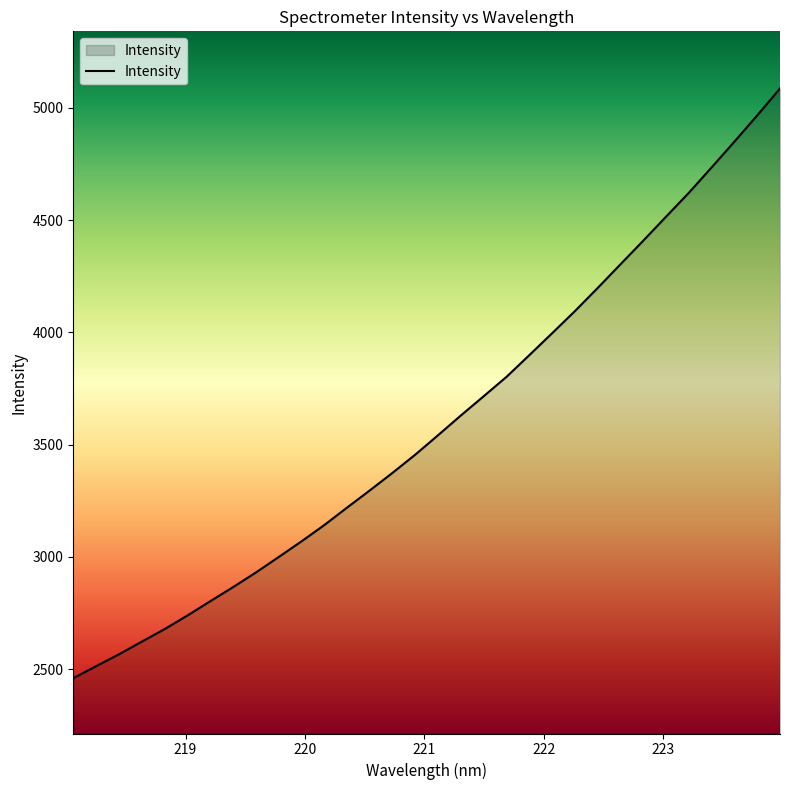

What is the sum of all values?

115106.9